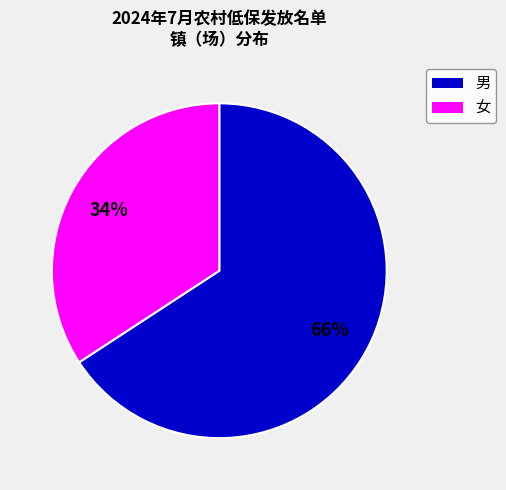

Is there a majority slice in this chart?

Yes